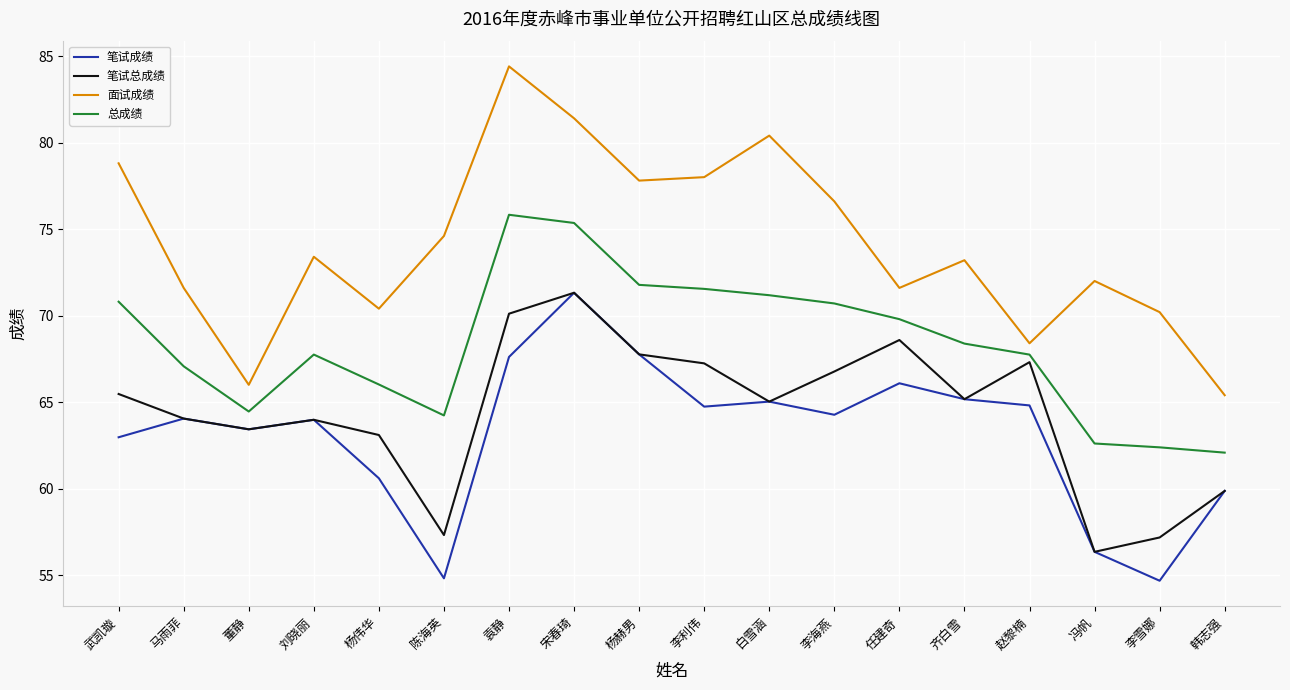

At which label is 笔试成绩 closest to 63?

武凯璇